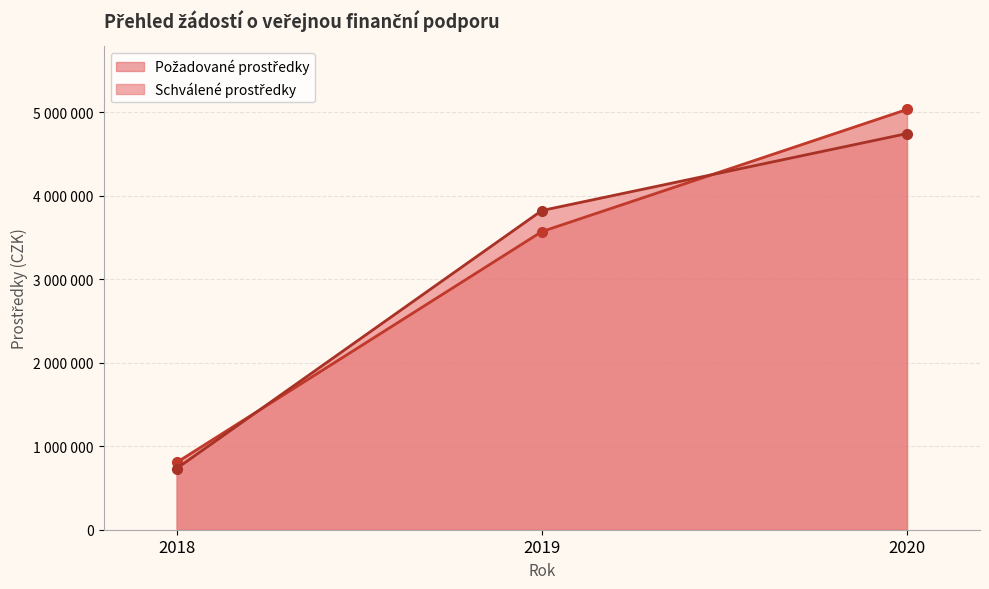

Is the value of Požadované prostředky at 2018-3 greater than the value of Schválené prostředky at 2020-3?

No